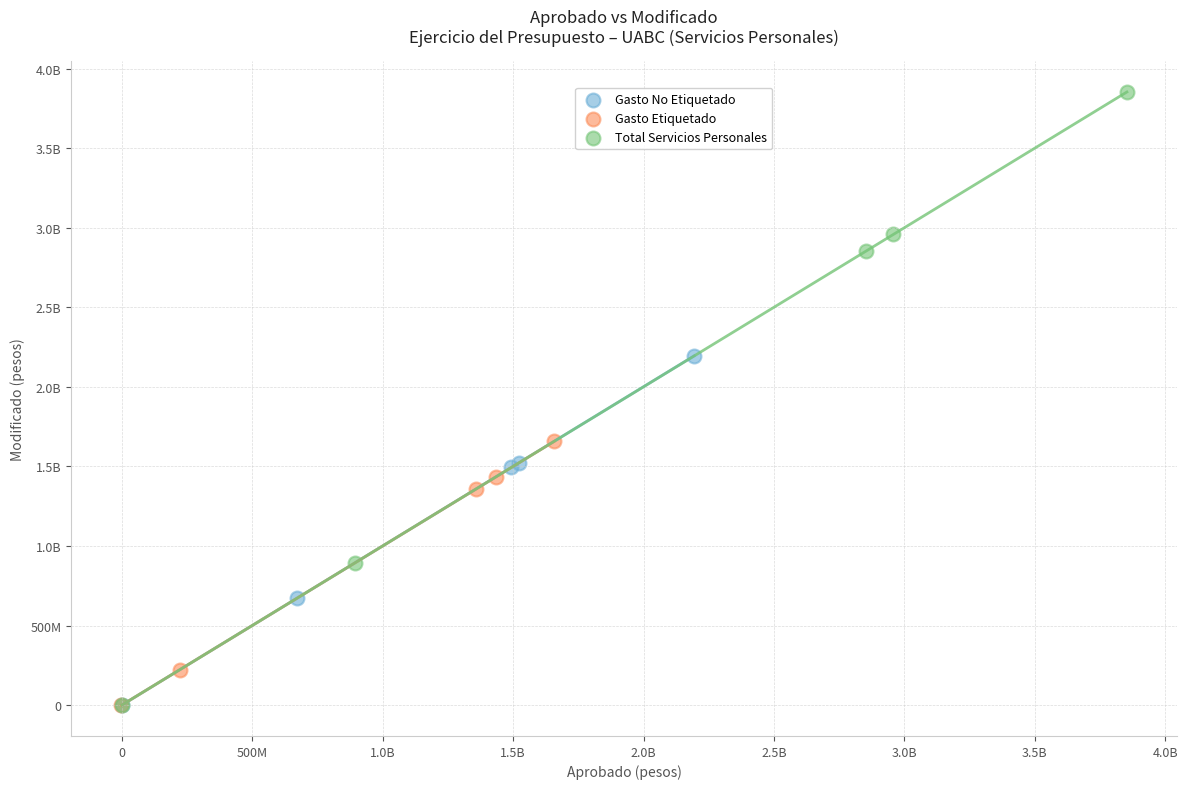

What are all the series names shown in the legend?

Gasto No Etiquetado, Gasto Etiquetado, Total Servicios Personales